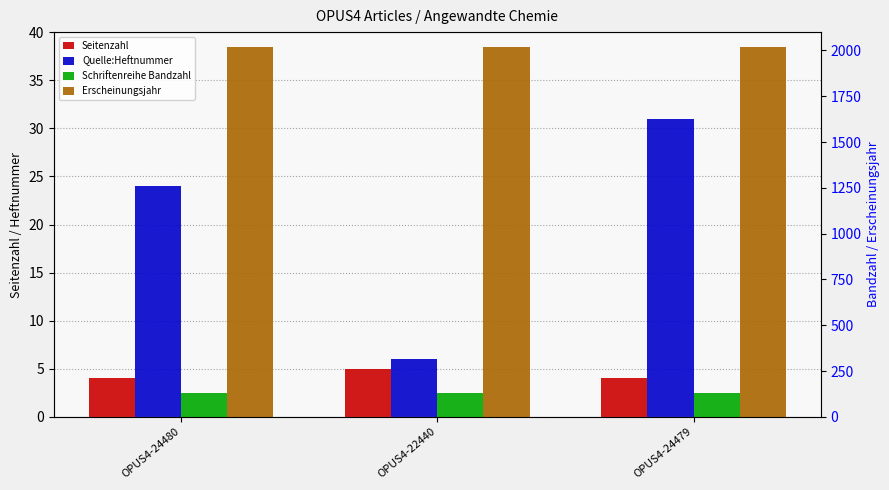

How many series are shown in this chart?

4